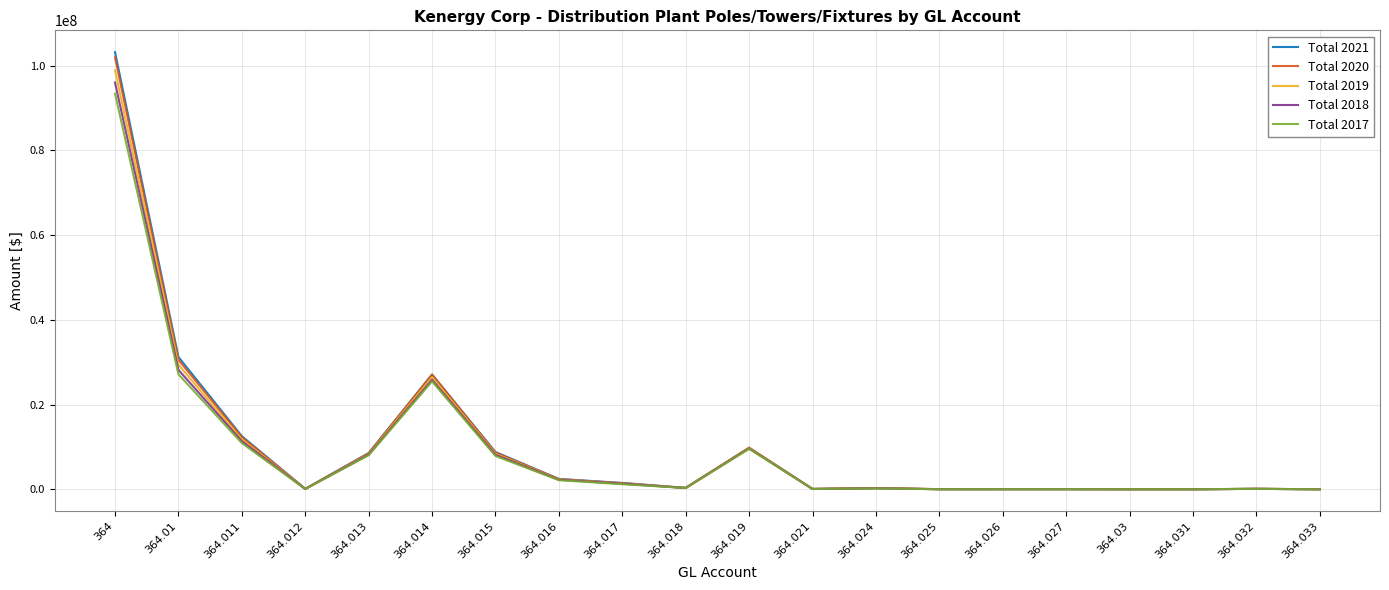

The value of Total 2018 at 364.015 is 8138620.2. True or false?

True